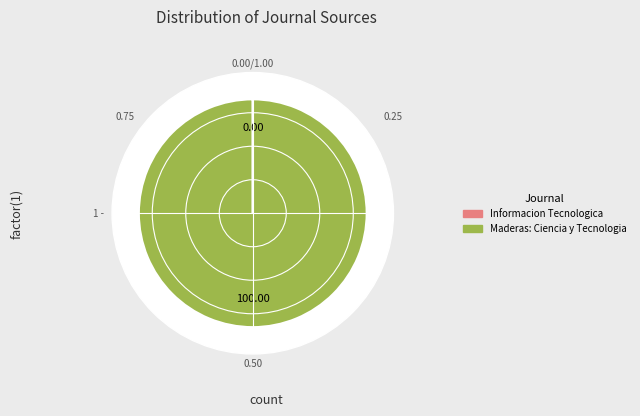

To the nearest percent, what is the combined percentage of Informacion Tecnologica and Maderas: Ciencia y Tecnologia?

100%